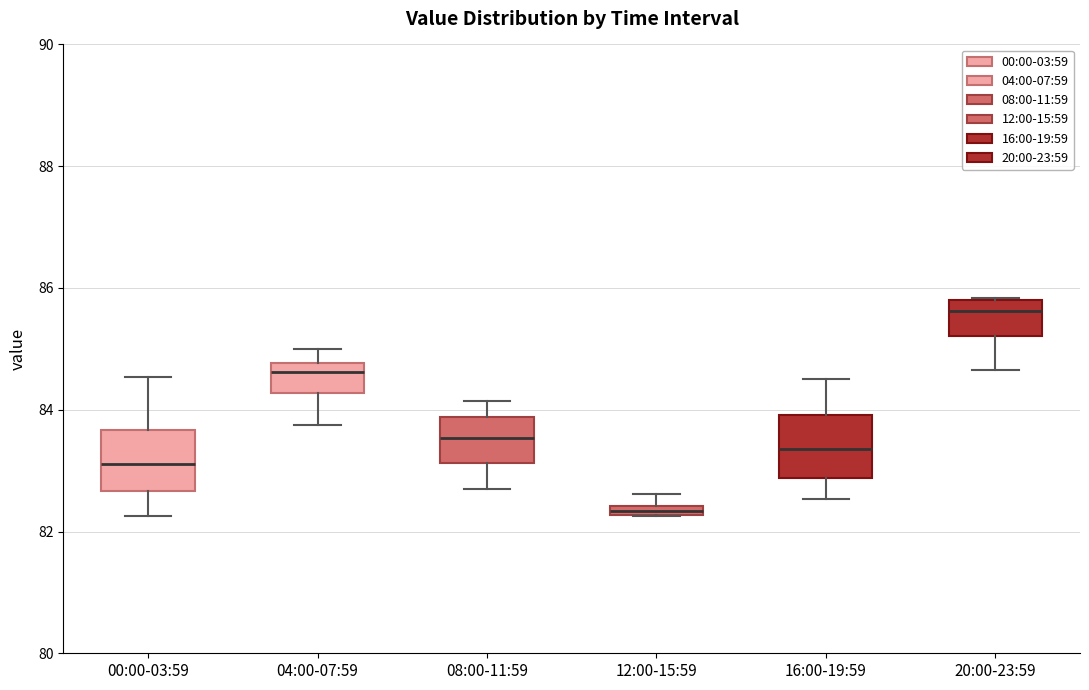

Which box has the lowest median line?

12:00-15:59